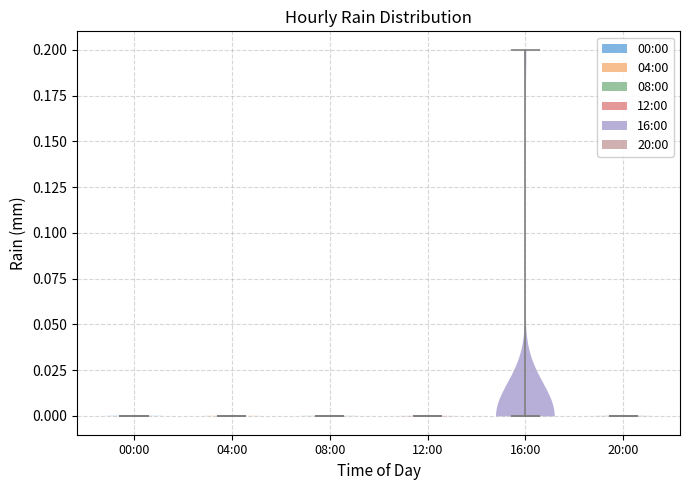

Reading left to right, read every violin against the y-axis: where its median line is, and the lowest and highest points it reaches. The values are not printed on the chart, so give them approximately, as read against the axis.

00:00: median line 0.0, lowest point 0.0, highest point 0.0
04:00: median line 0.0, lowest point 0.0, highest point 0.0
08:00: median line 0.0, lowest point 0.0, highest point 0.0
12:00: median line 0.0, lowest point 0.0, highest point 0.0
16:00: median line 0.0, lowest point 0.0, highest point 0.2
20:00: median line 0.0, lowest point 0.0, highest point 0.0